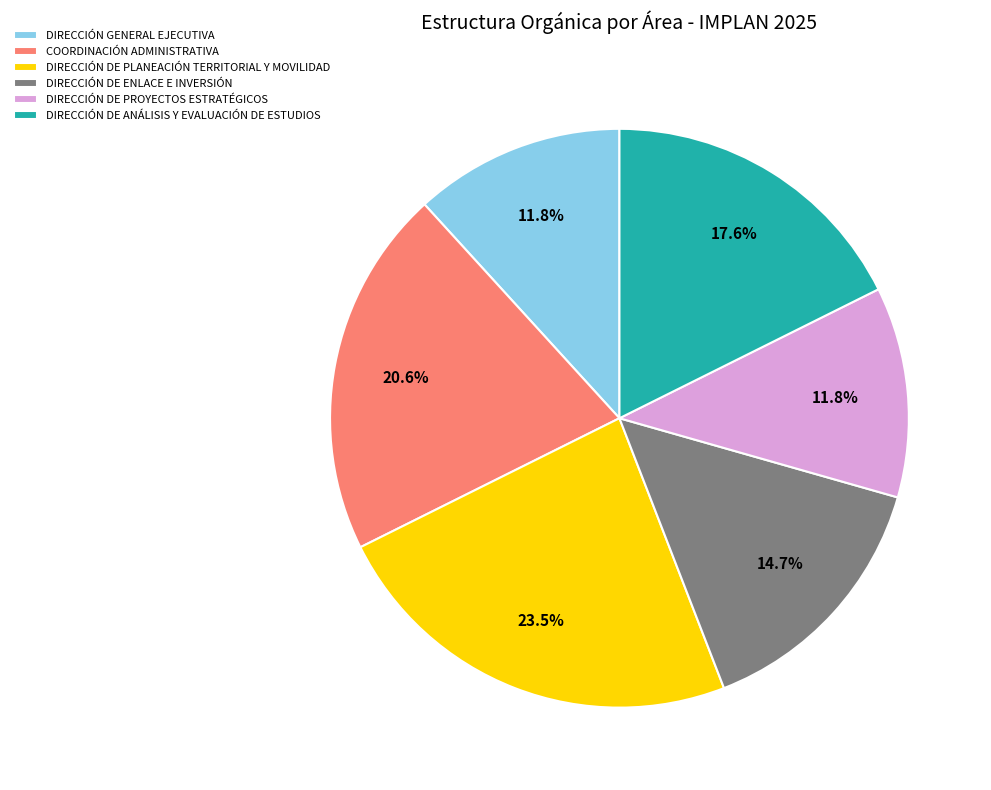

Does any single category account for the majority?

No